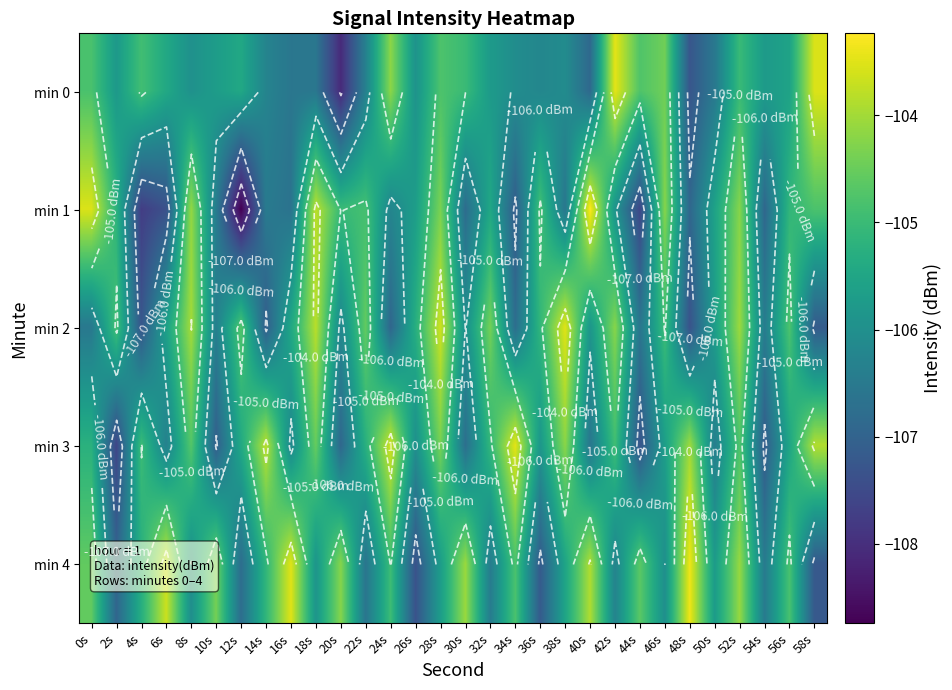

How many data points in min 3 are less than -105?

18